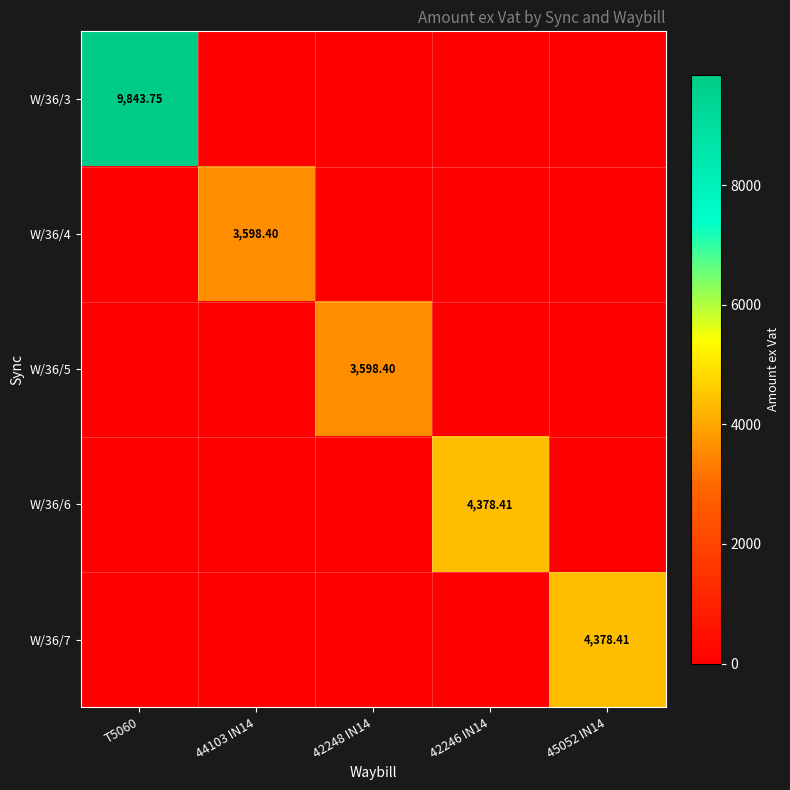

At how many categories does at least one series exceed 7918?

1